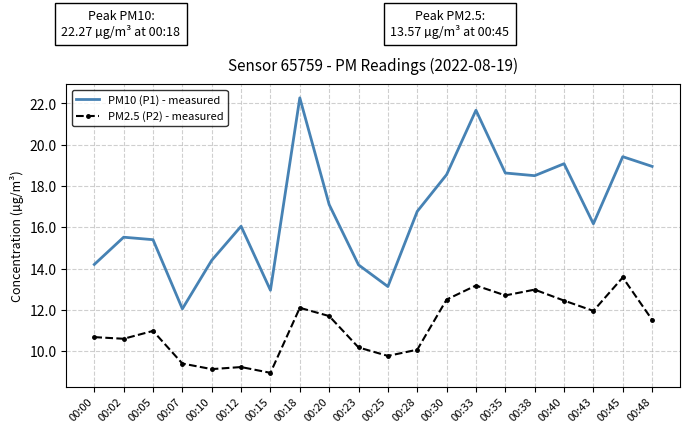

Is it true that PM2.5 (P2) - measured equals 8.2 at 00:33?

False